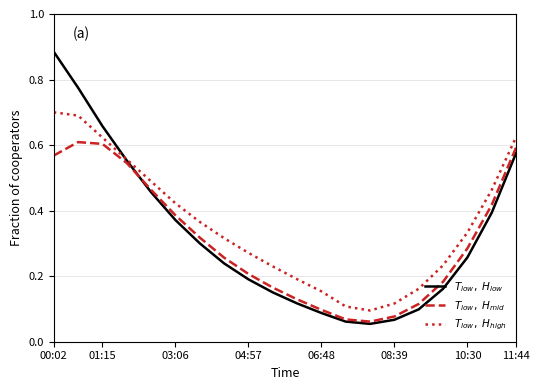

Does the chart have visible grid lines?

Yes